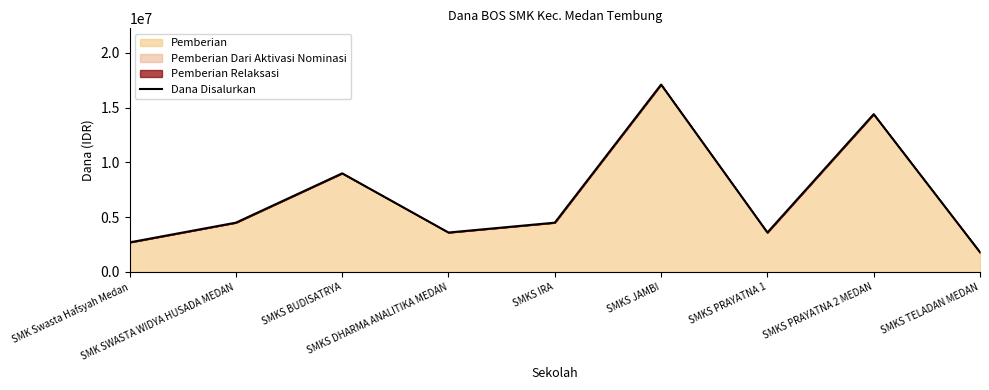

Is it true that the value at SMKS IRA is 2042737?

False